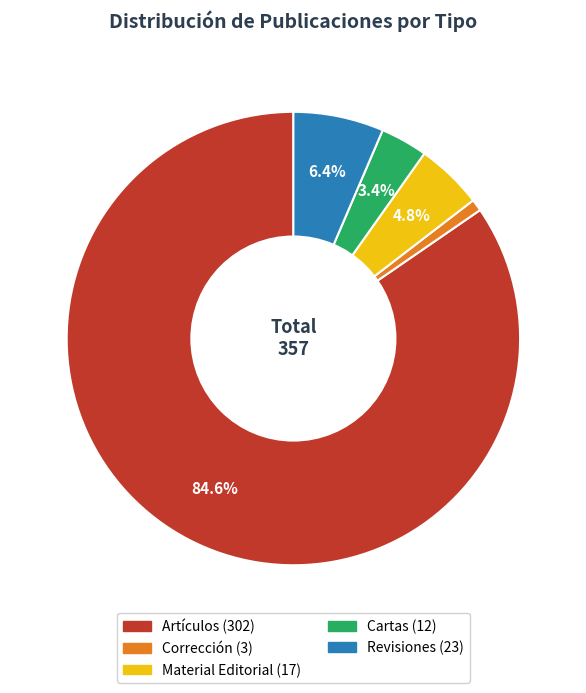

Which category has the biggest portion of the pie?

Artículos